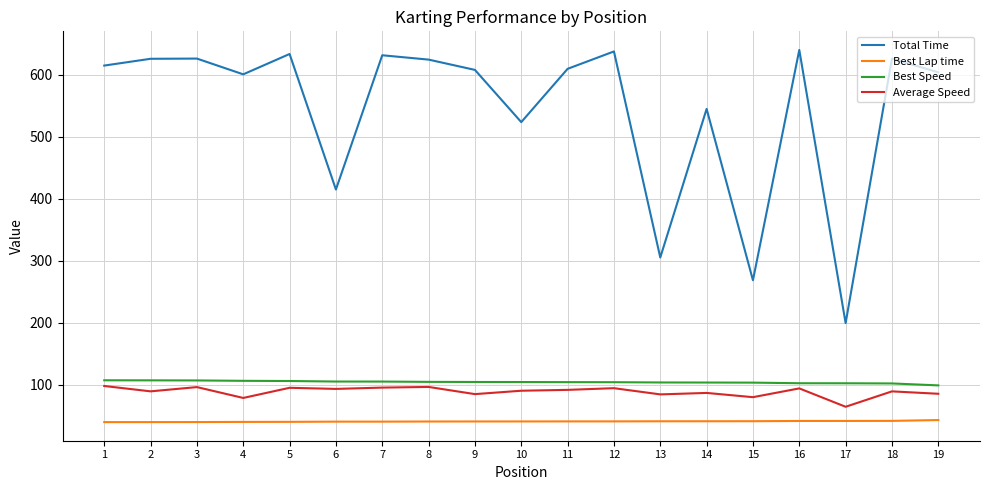

At which label does Total Time reach its minimum?

17